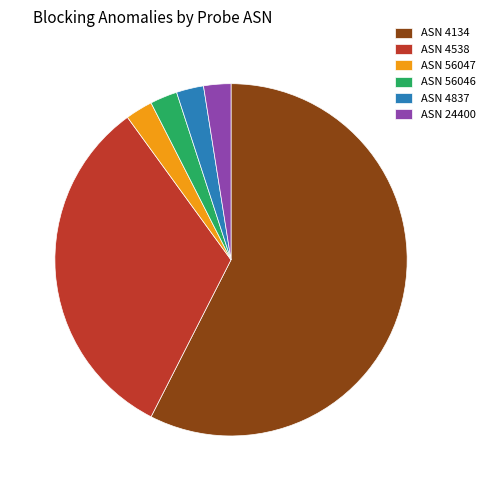

Which slice is the largest?

ASN 4134